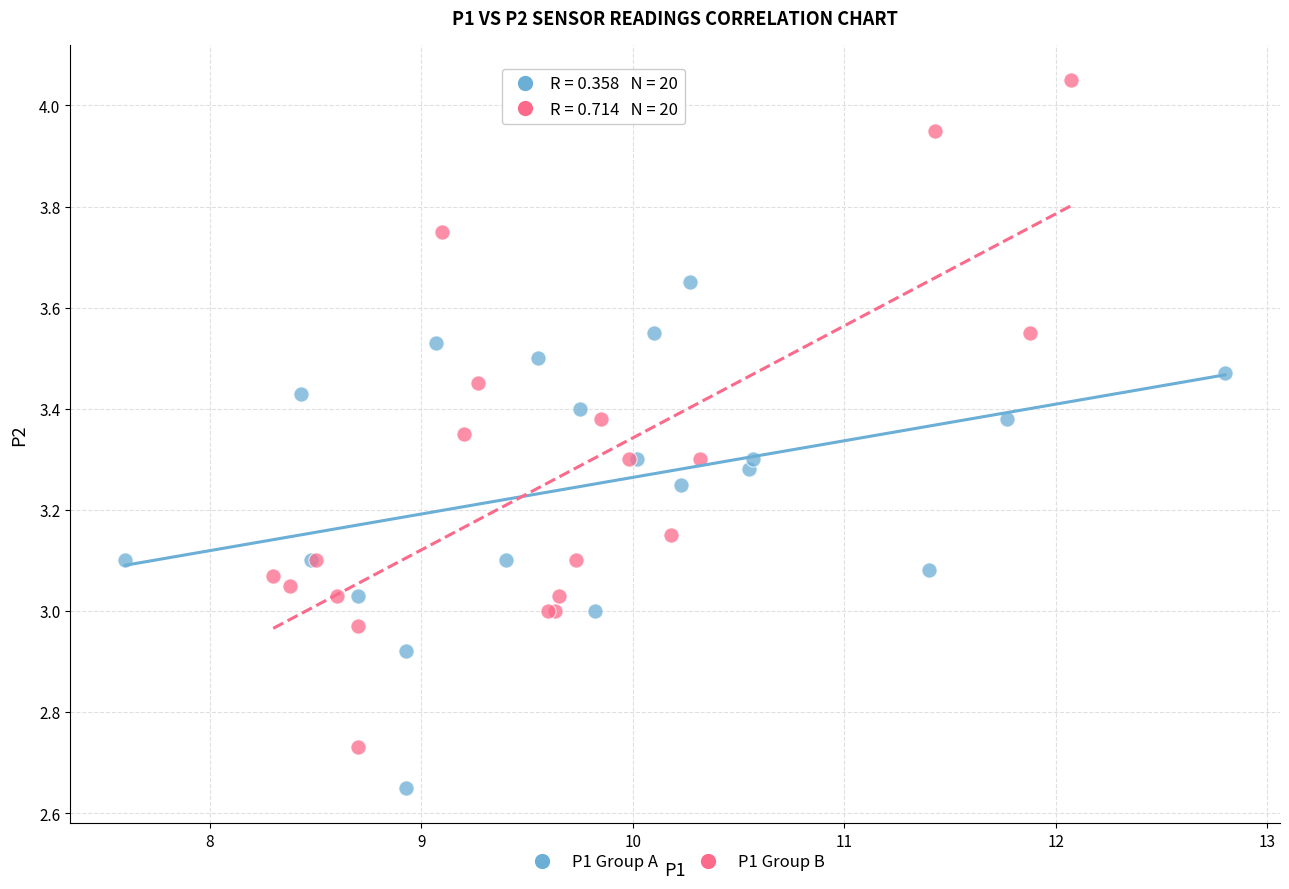

Which series contains the highest Y value?

P1 Group B